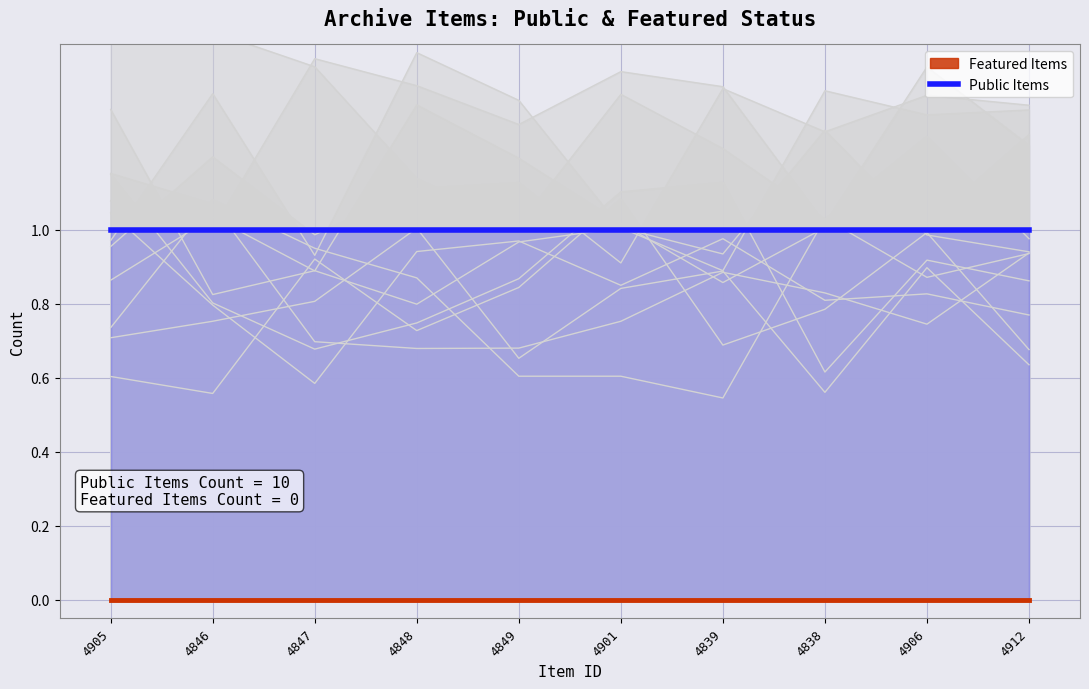

What is the total value across all series at 4838?

1